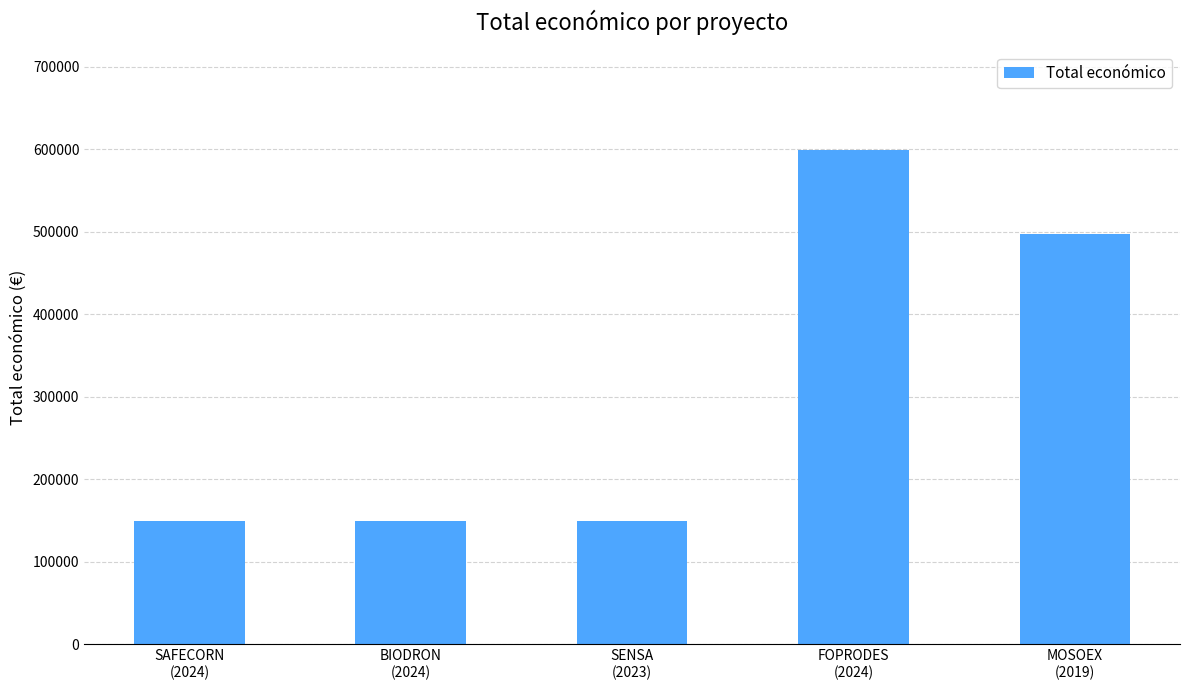

What is the difference between the values at MOSOEX
(2019) and SENSA
(2023)?

347232